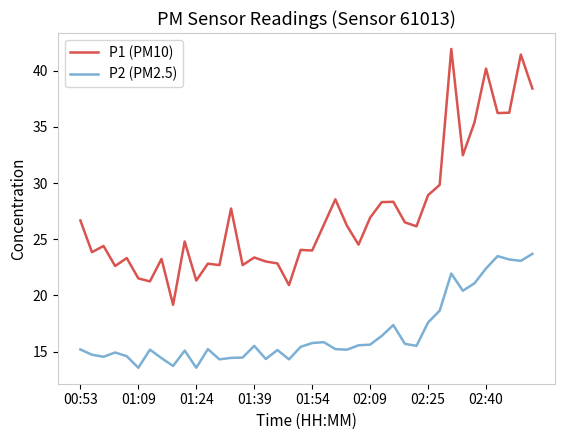

List the series in order of their overall mean, lowest first.

P2 (PM2.5), P1 (PM10)